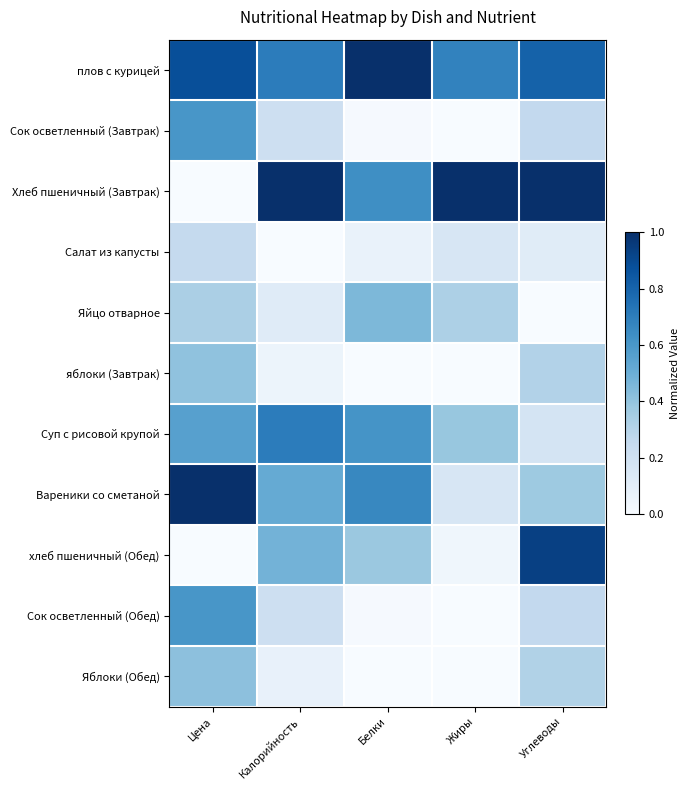

Which label corresponds to the largest value in the chart?

Белки